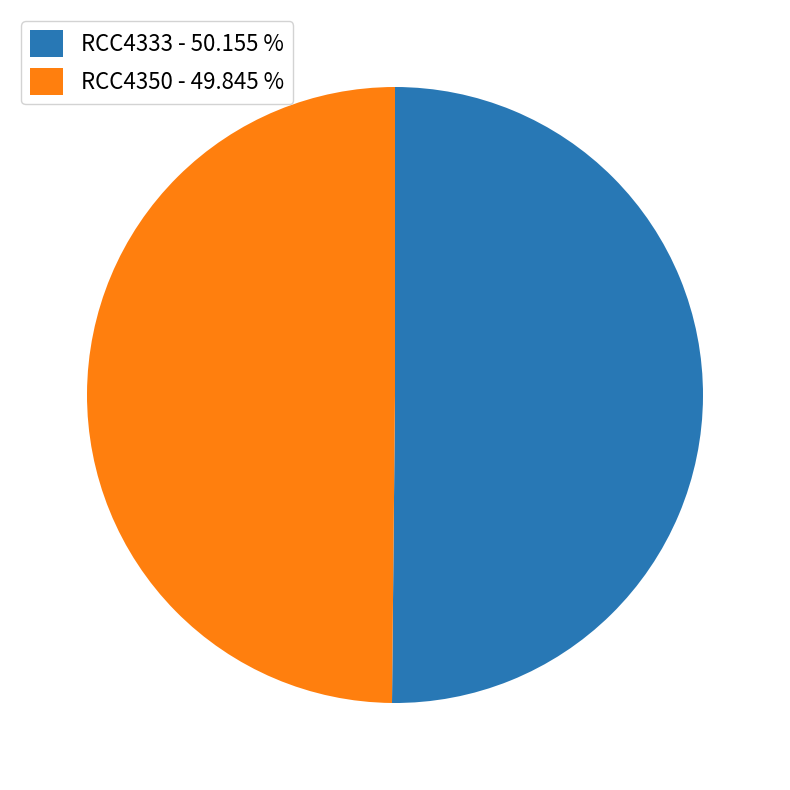

How many segments does this pie chart have?

2